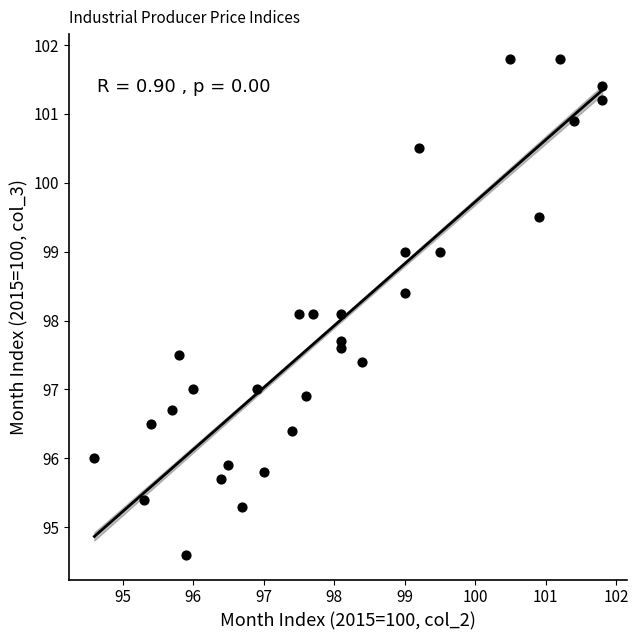

What is the range of X values (max minus min)?

7.2